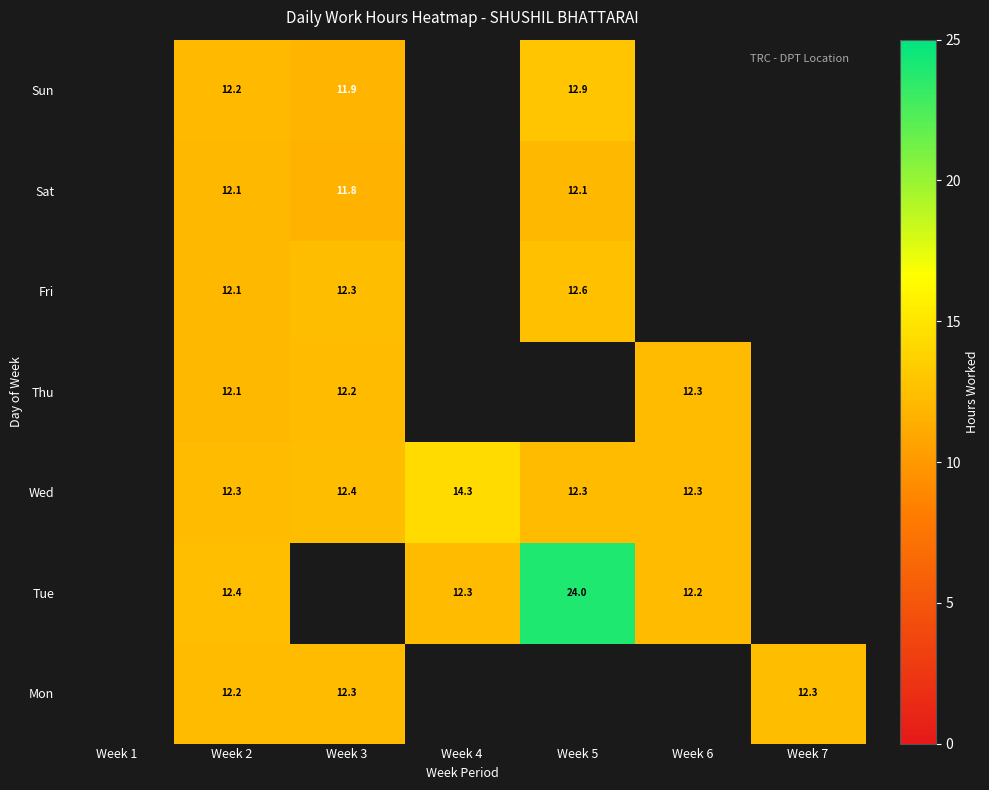

At which category is the sum across all series the highest?

Week 2